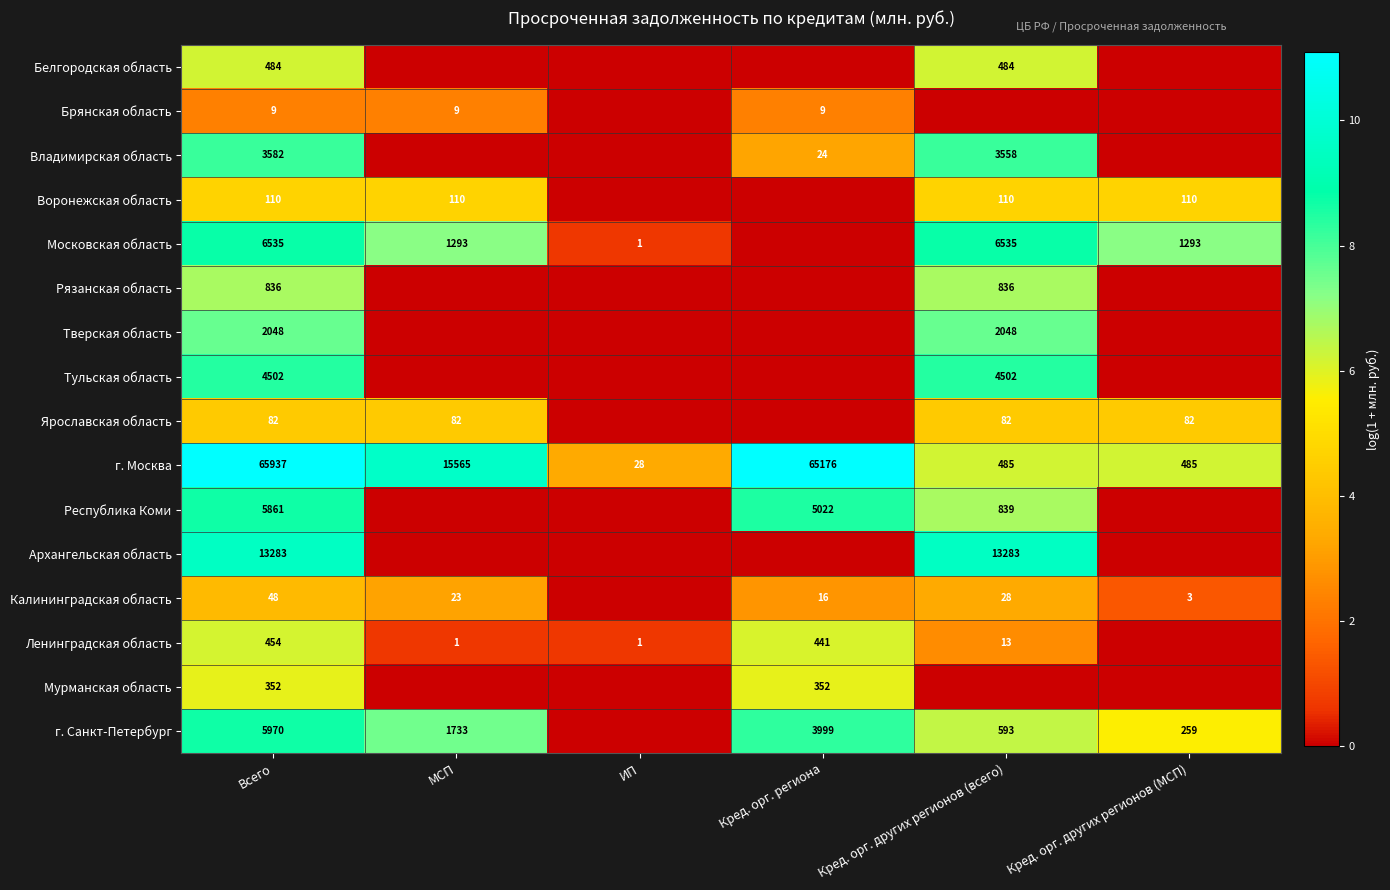

The value of Ярославская область at Всего is 82. True or false?

True